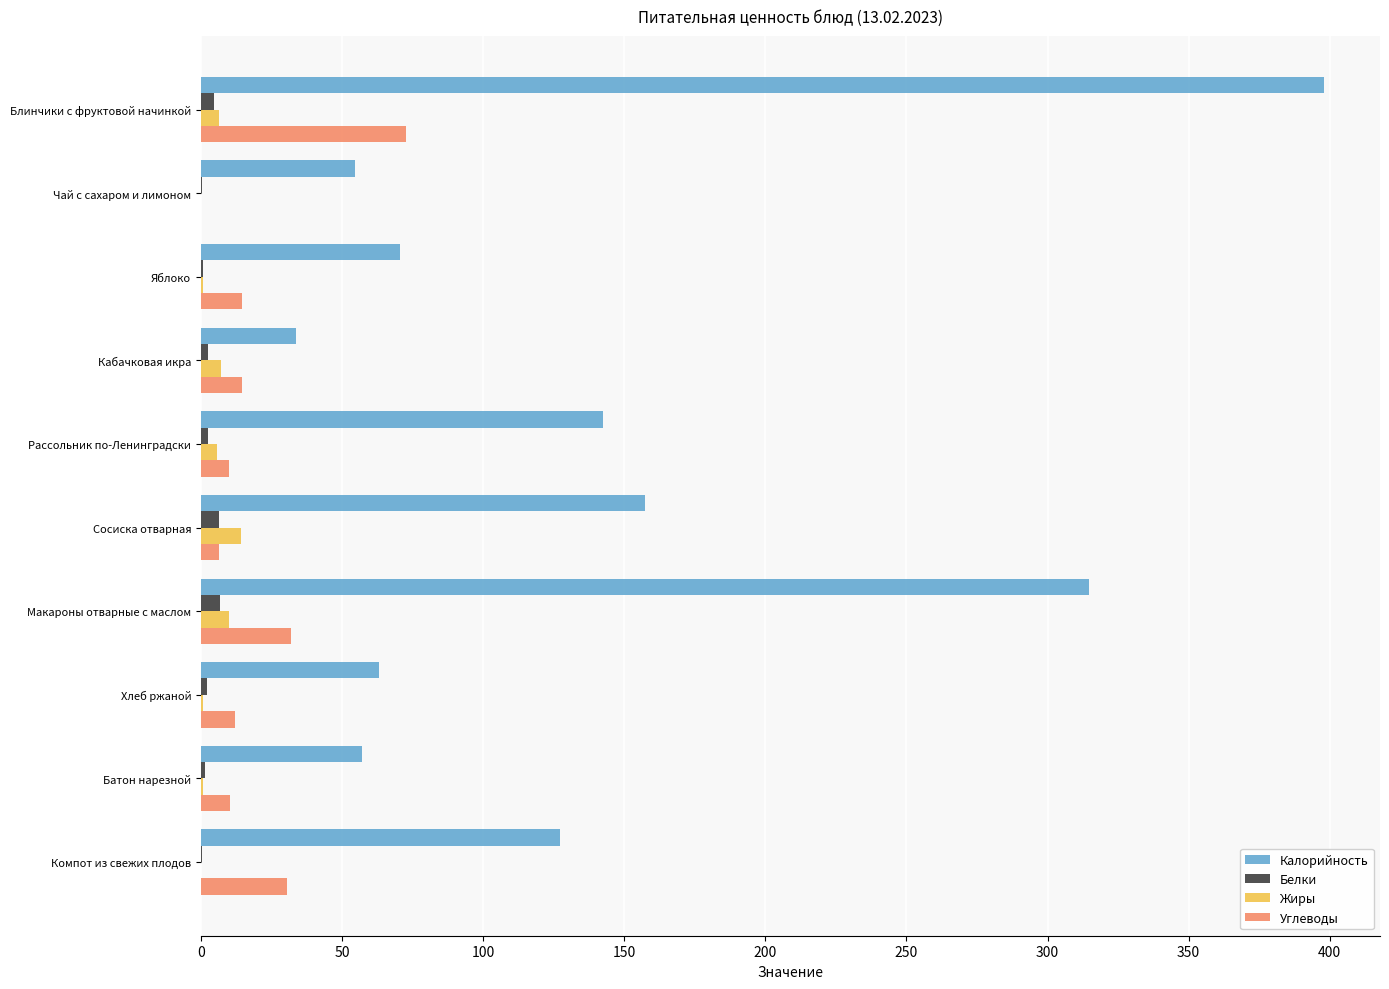

What is the sum of all Жиры values?

45.5